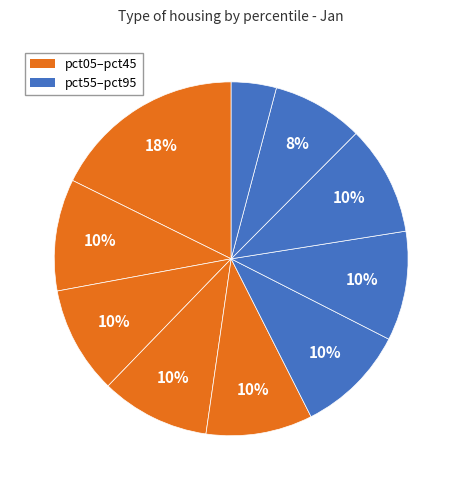

Count the number of slices in the pie.

10